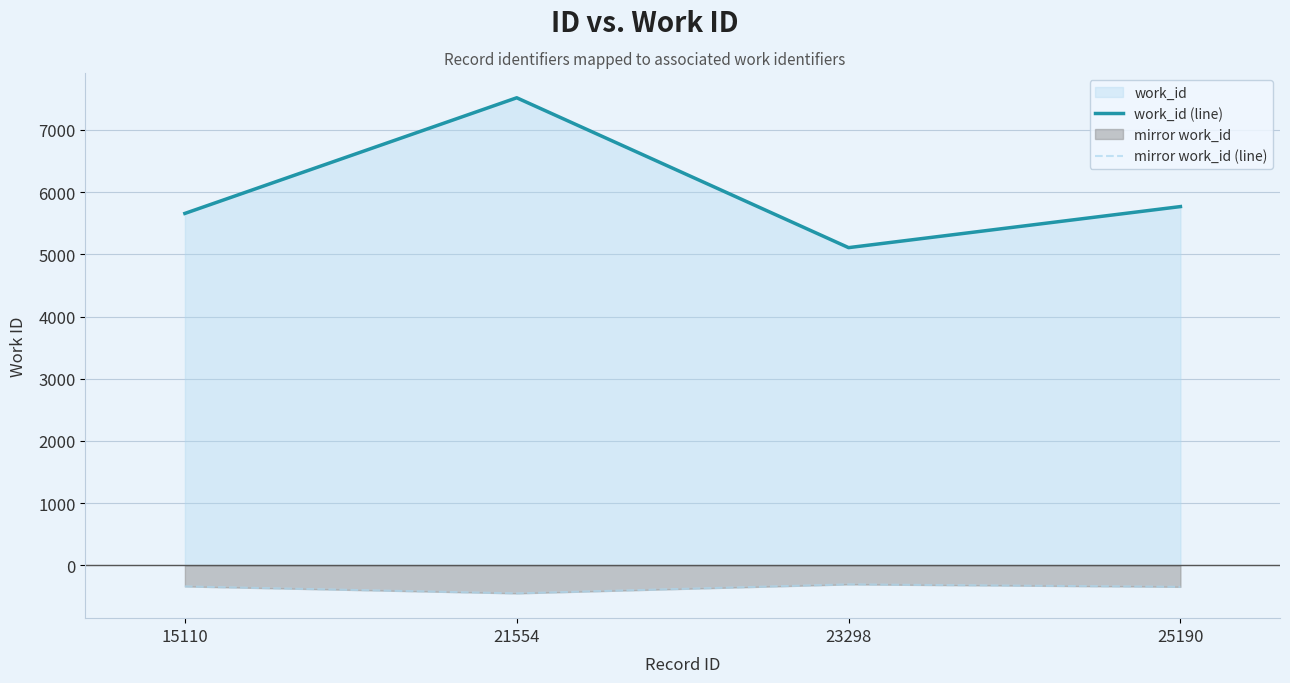

Is the value of mirror work_id (line) at 25190 greater than the value of work_id (line) at 21554?

No